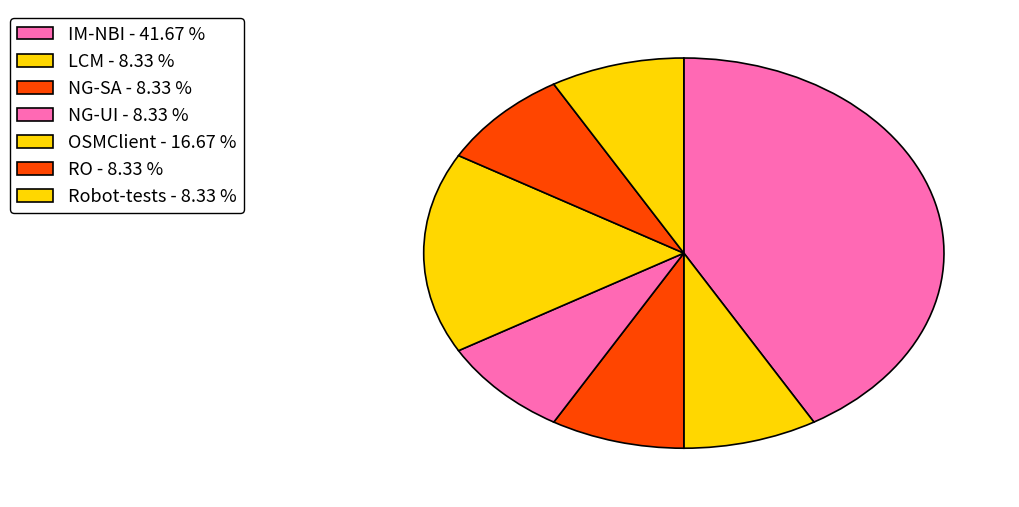

What is the total percentage of OSMClient and IM-NBI?

58.3%